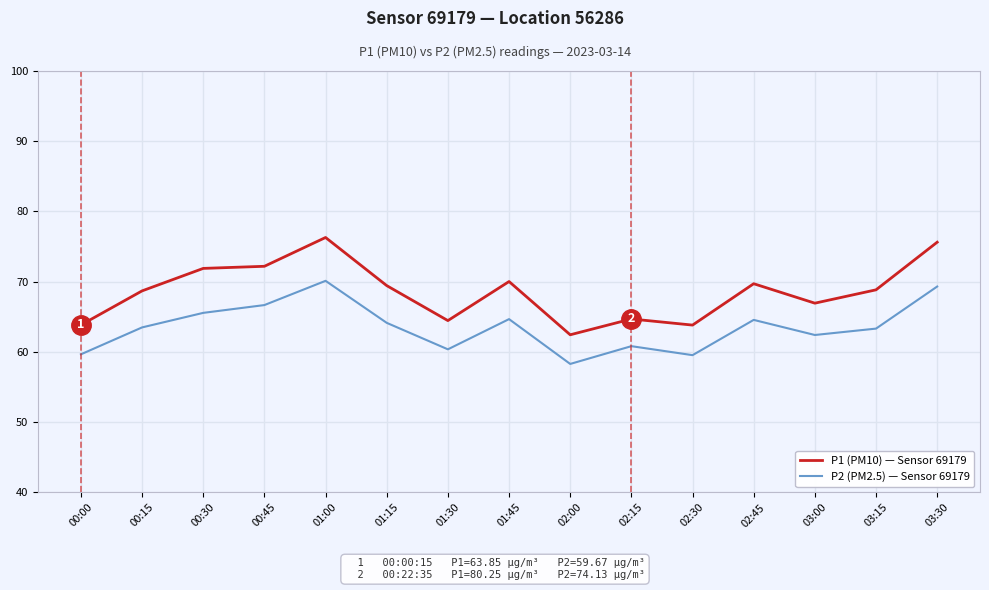

What is the sum of all P2 (PM2.5) — Sensor 69179 values?

953.1